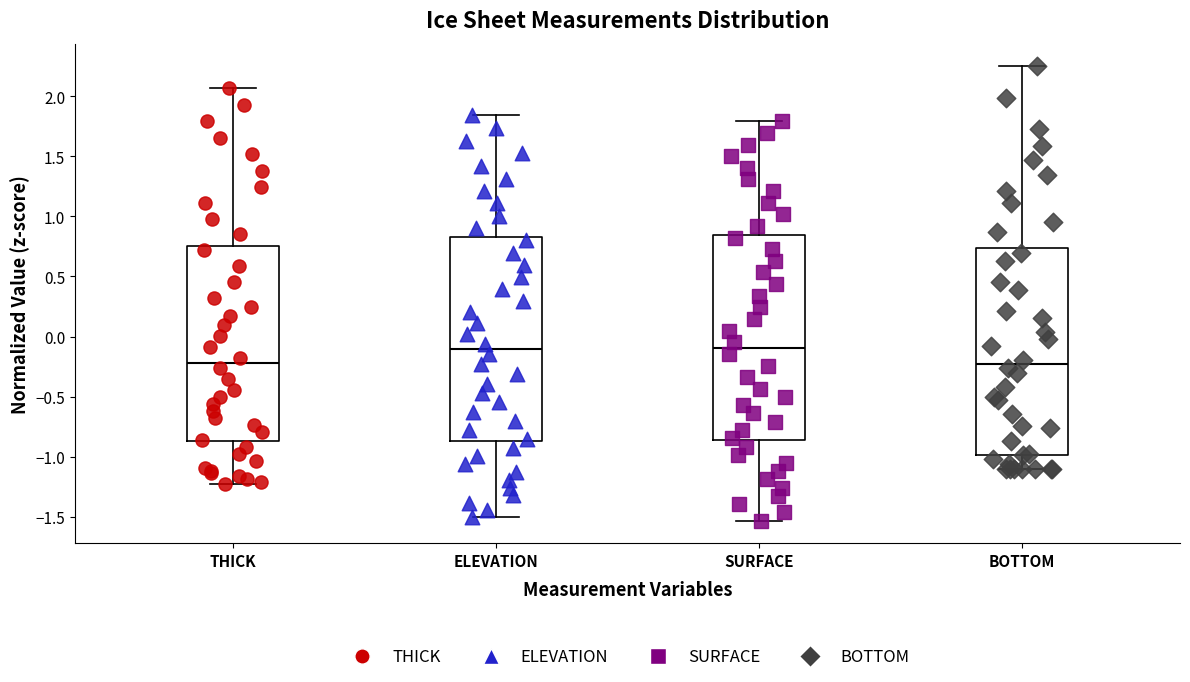

Reading left to right, read every box against the y-axis: the position of its median line, the range the box covers, and the ends of its whiskers. The values are not printed on the chart, so give them approximately, as read against the axis.

THICK: median -0.20, box -0.85 to 0.75, whiskers -1.25 to 2.05
ELEVATION: median -0.10, box -0.85 to 0.85, whiskers -1.50 to 1.85
SURFACE: median -0.10, box -0.85 to 0.85, whiskers -1.55 to 1.80
BOTTOM: median -0.25, box -1.00 to 0.75, whiskers -1.10 to 2.25